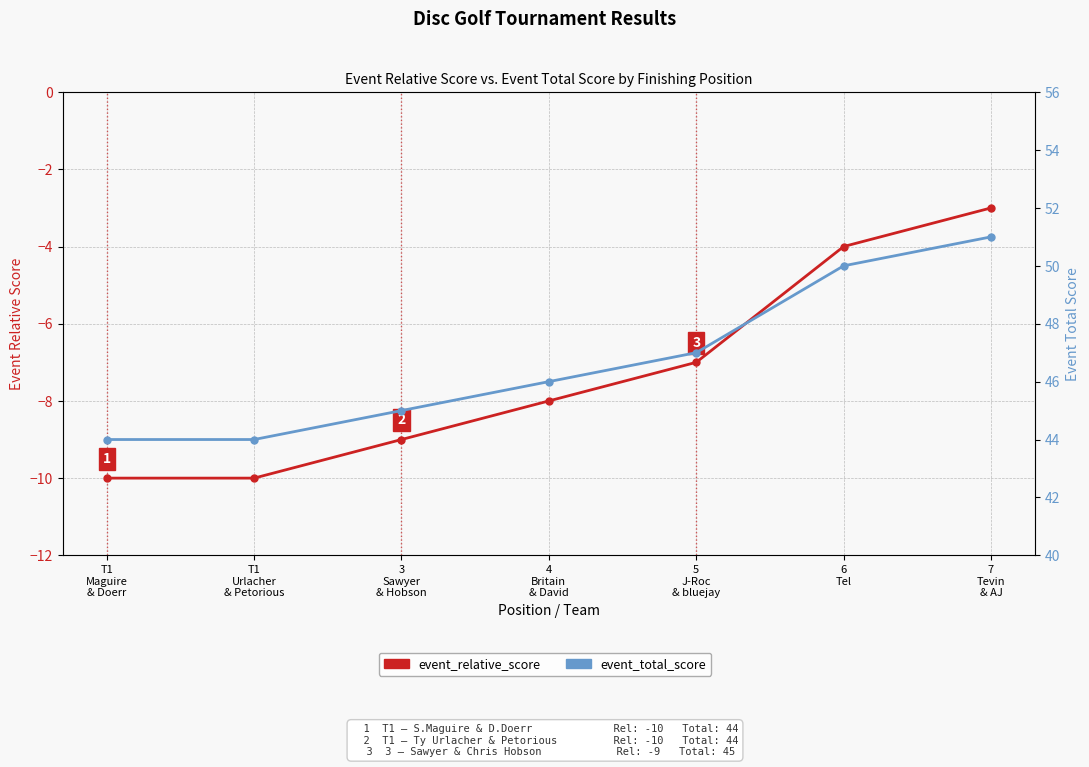

True or false: event_total_score and event_relative_score cross at least once.

False